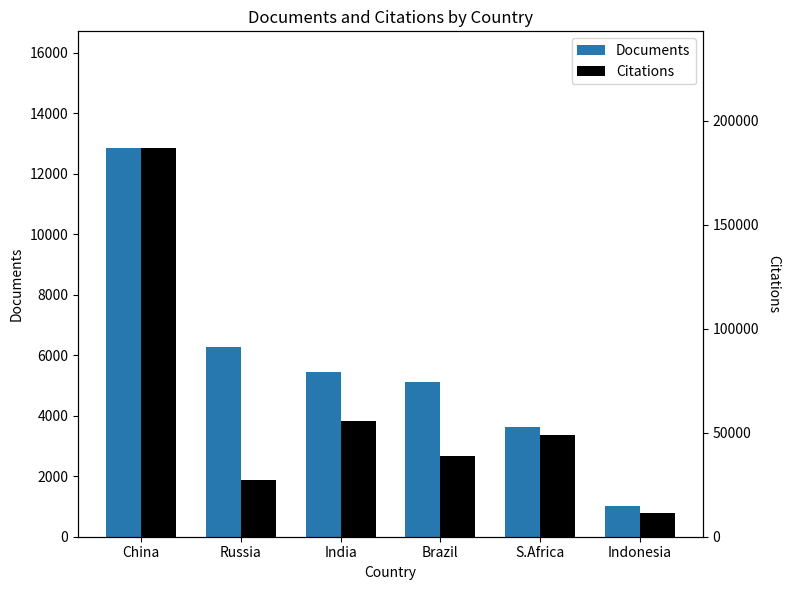

At which label does Documents reach its peak?

China